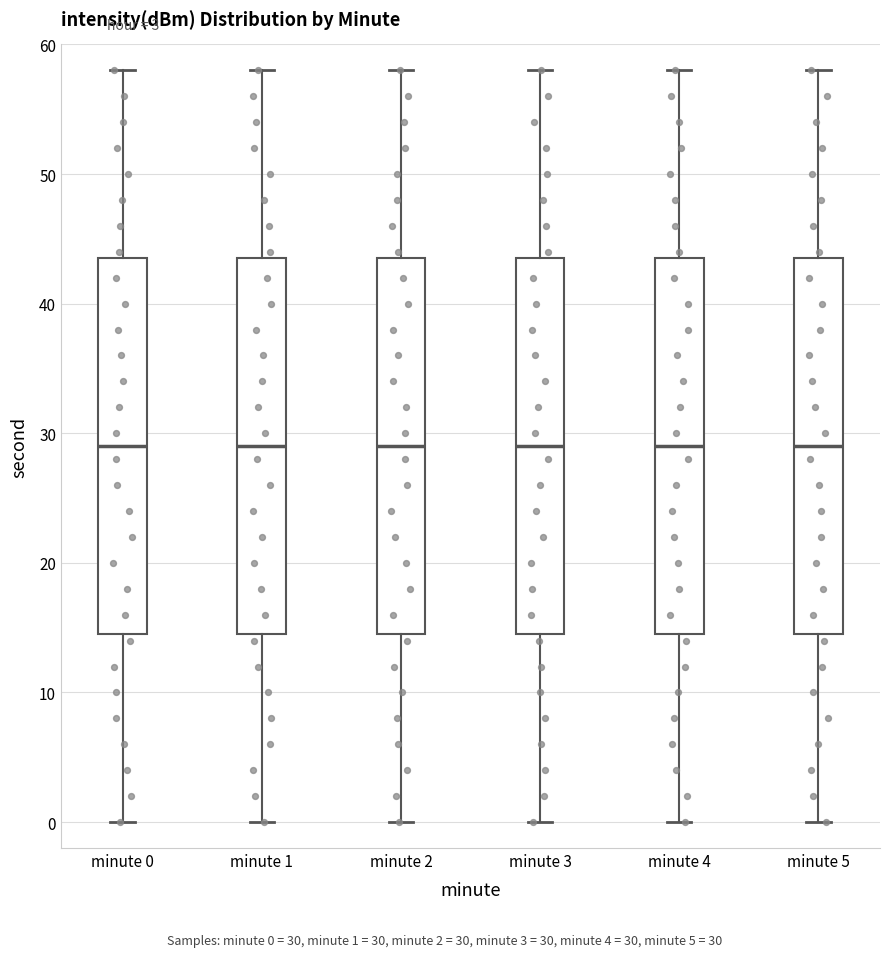

Reading left to right, transcribe this box plot: for each box, give where its median line is, the range the box spans, and where its two whiskers end, as read against the y-axis. The values are not printed on the chart, so give them approximately, as read against the axis.

minute 0: median 29, box 15 to 44, whiskers 0 to 58
minute 1: median 29, box 15 to 44, whiskers 0 to 58
minute 2: median 29, box 15 to 44, whiskers 0 to 58
minute 3: median 29, box 15 to 44, whiskers 0 to 58
minute 4: median 29, box 15 to 44, whiskers 0 to 58
minute 5: median 29, box 15 to 44, whiskers 0 to 58